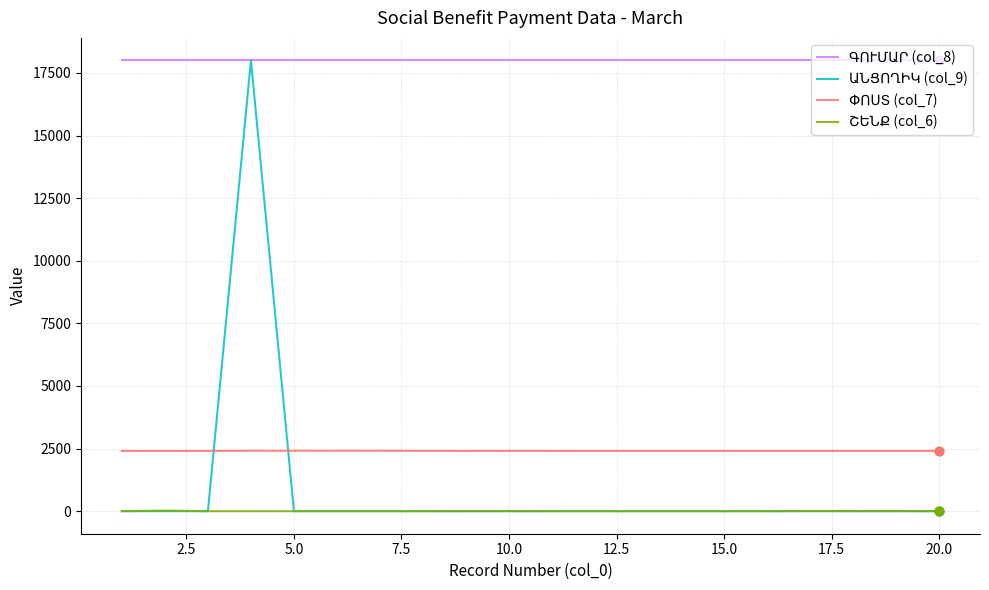

Is the value of ԳՈՒՄԱՐ (col_8) at 7.5 greater than the value of ՇԵՆՔ (col_6) at 12.5?

Yes